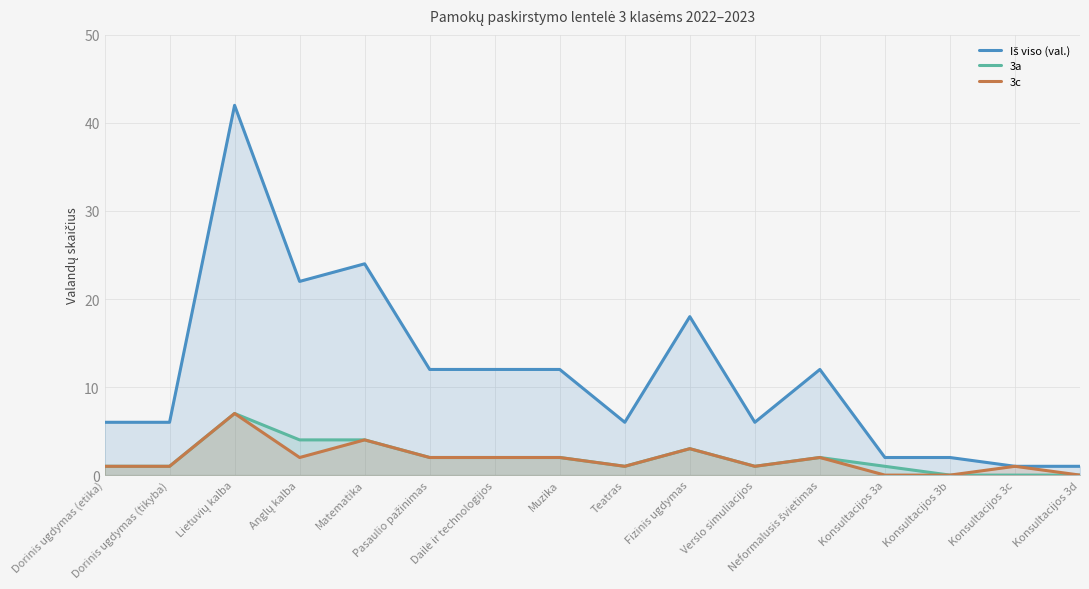

Between Matematika and Konsultacijos 3c, which series saw the biggest shift?

Iš viso (val.)